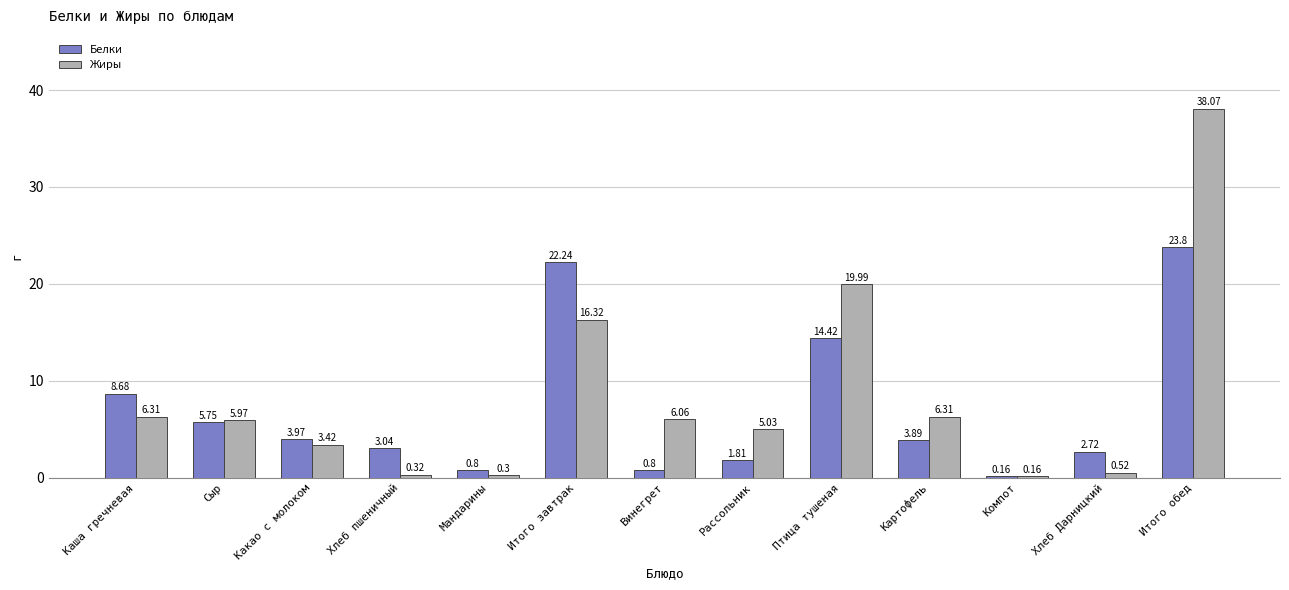

At which category is the sum across all series the highest?

Итого обед